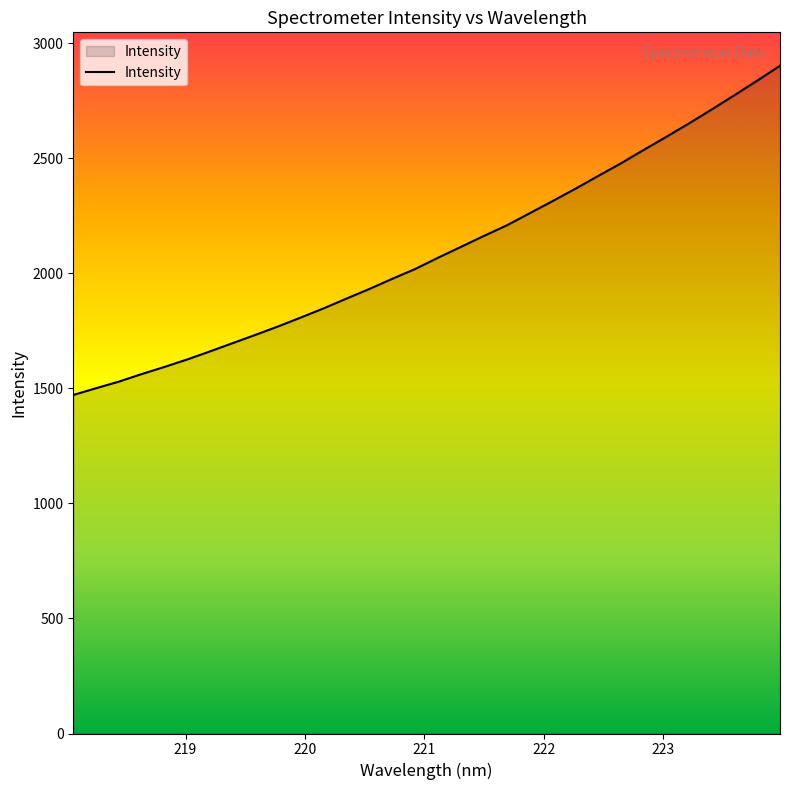

What is the greatest value displayed?

2903.3